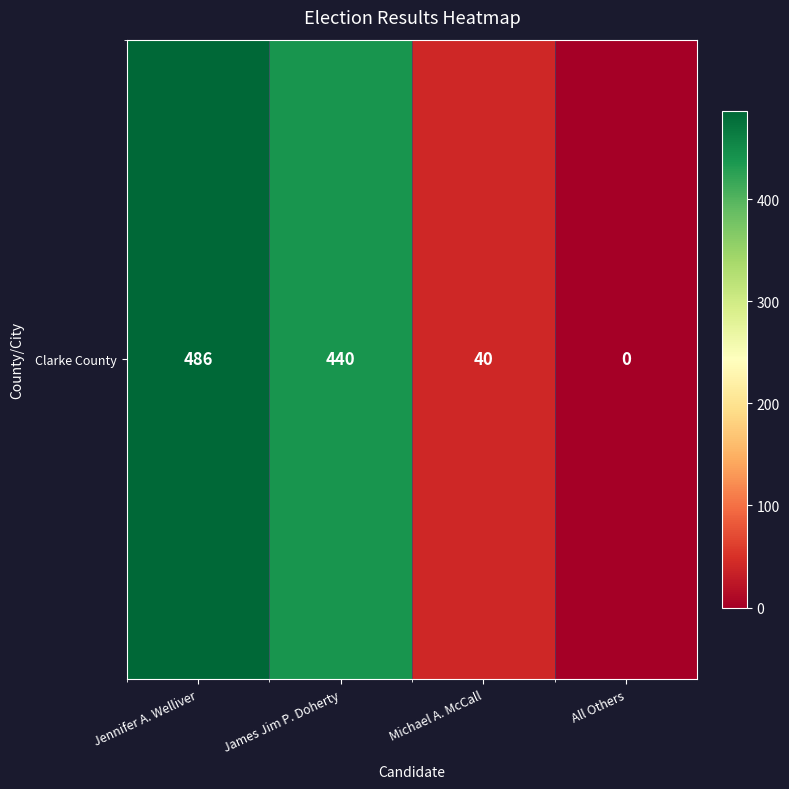

The chart shows a value of 687 at James Jim P. Doherty. True or false?

False